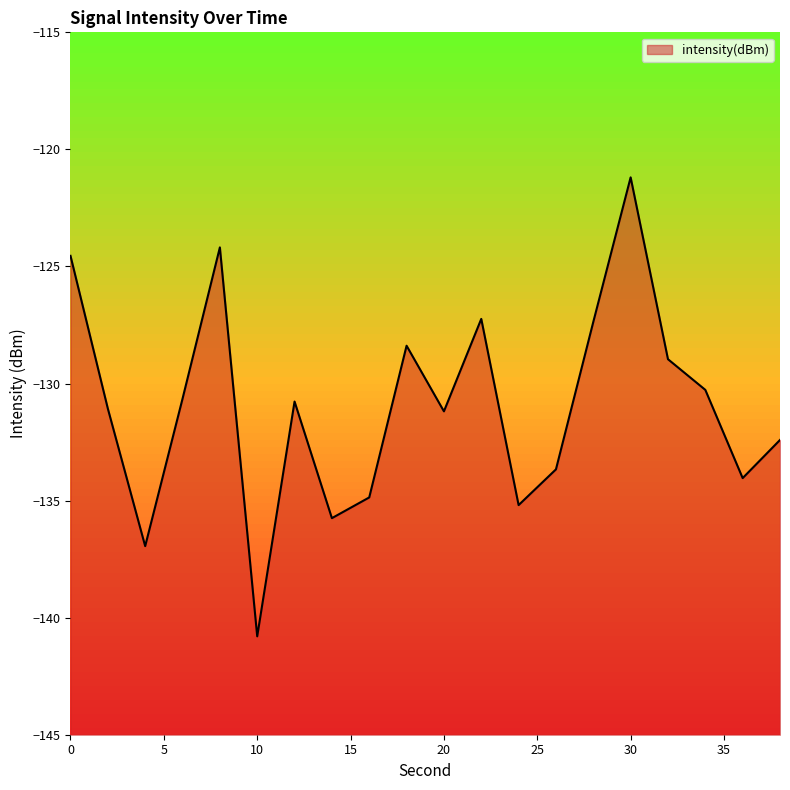

How many values are below -130?

13